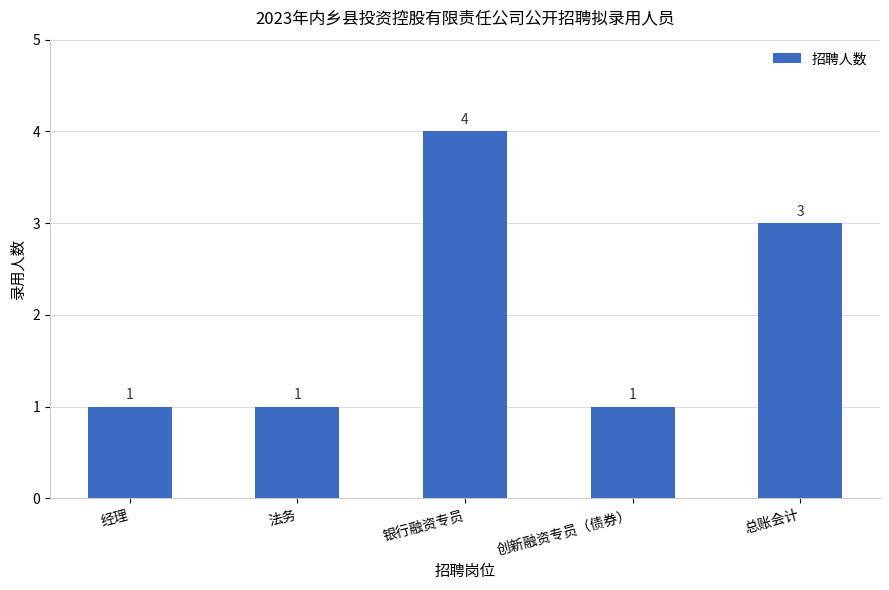

The value at 总账会计 is 3. True or false?

True